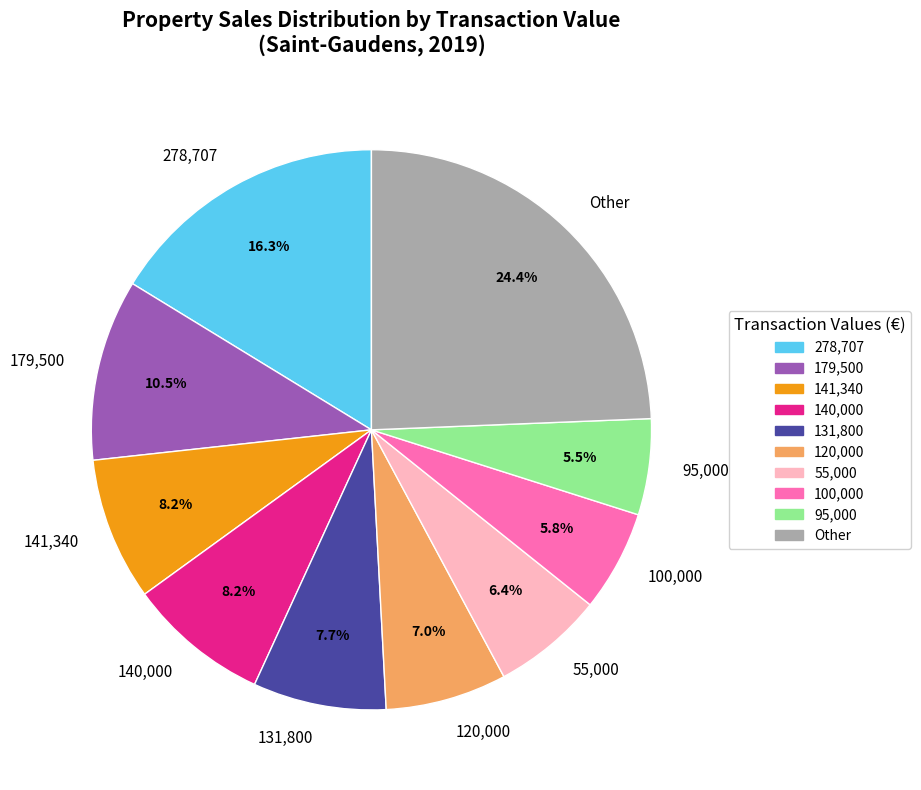

Does any single category account for the majority?

No